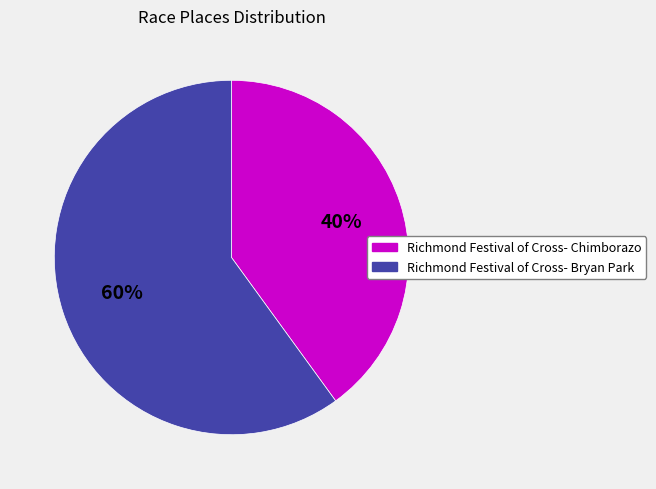

Rank the categories by value from lowest to highest.

Richmond Festival of Cross- Chimborazo, Richmond Festival of Cross- Bryan Park